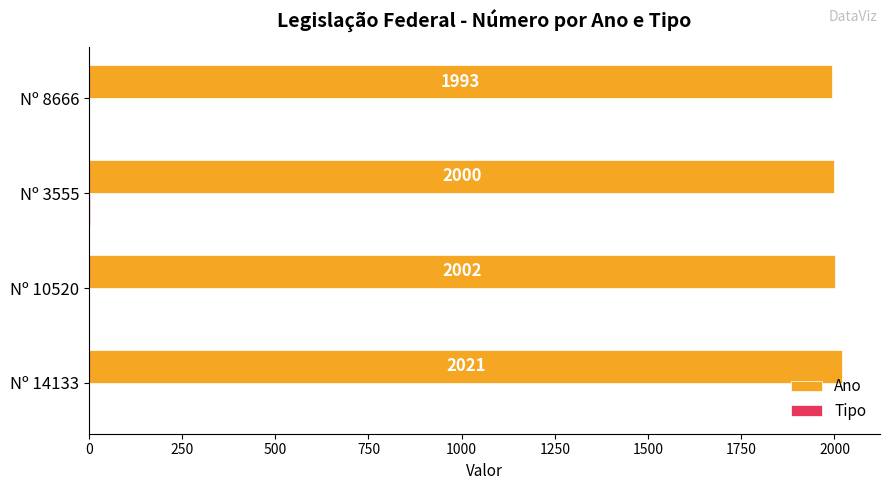

What is the sum of the Ano values at Nº 8666 and Nº 10520?

3995